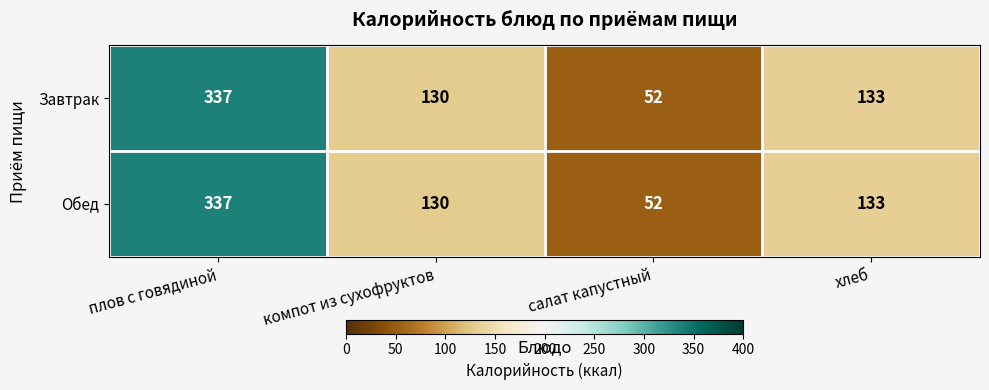

How many data points in Обед are less than 133?

2